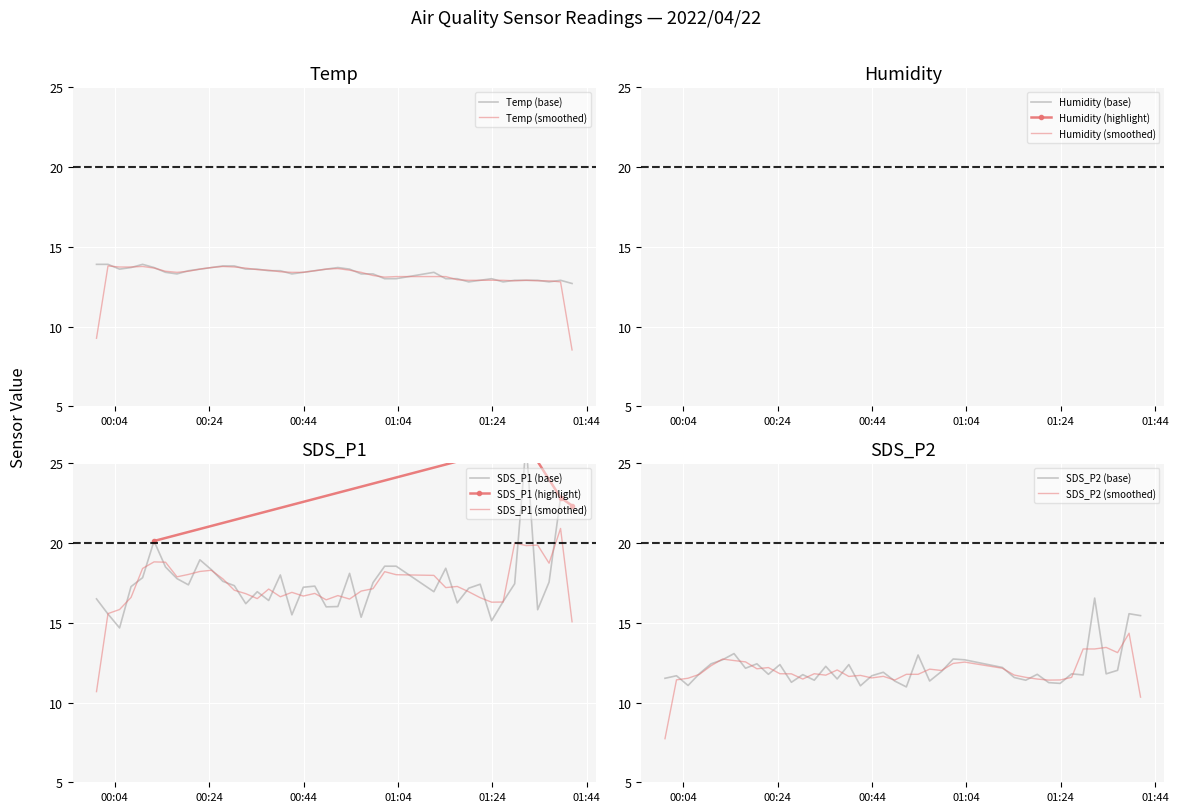

Rank the series by their maximum value, from highest to lowest.

Humidity, SDS_P1, SDS_P2, Temp